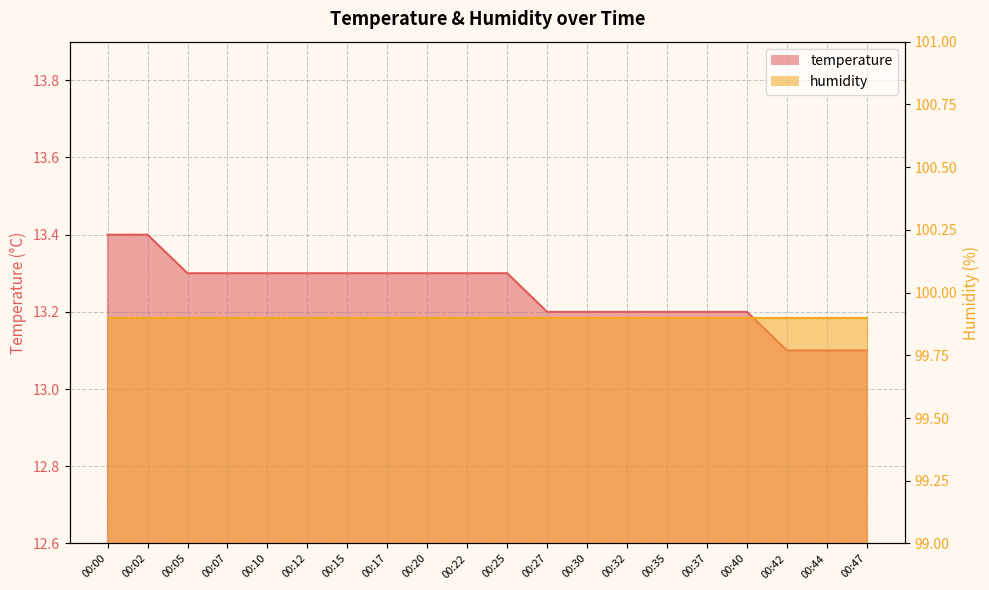

Reading left to right, list all the values displayed in this chart.

13.4	13.4	13.3	13.3	13.3	13.3	13.3	13.3	13.3	13.3	13.3	13.2	13.2	13.2	13.2	13.2	13.2	13.1	13.1	13.1